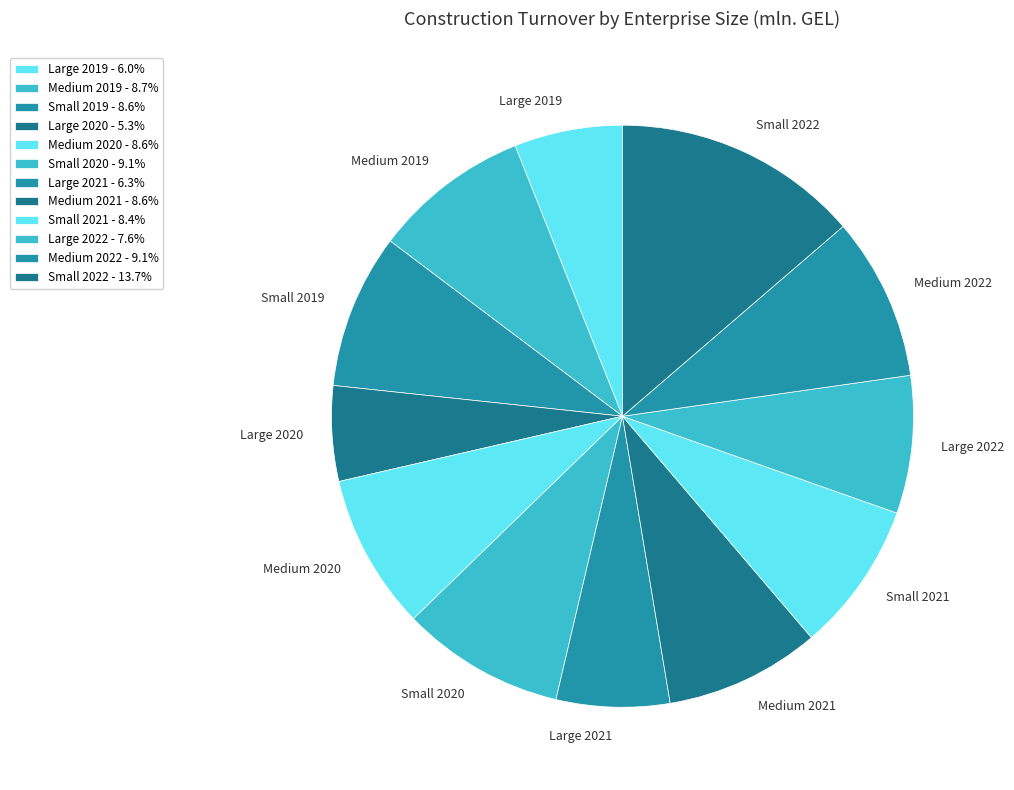

Which has a higher value, Large 2020 or Small 2022?

Small 2022